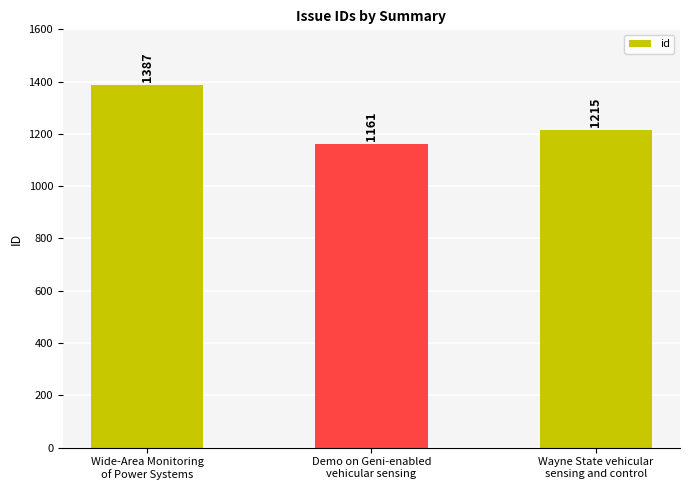

Is it true that the value at Wayne State vehicular
sensing and control is 1215?

True